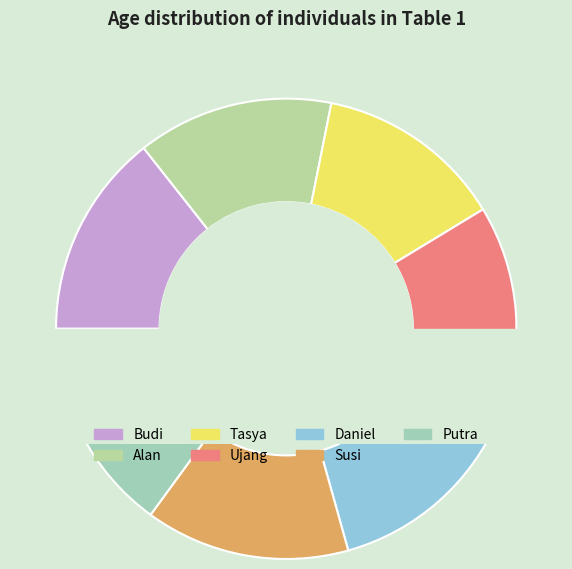

Is there a majority slice in this chart?

No